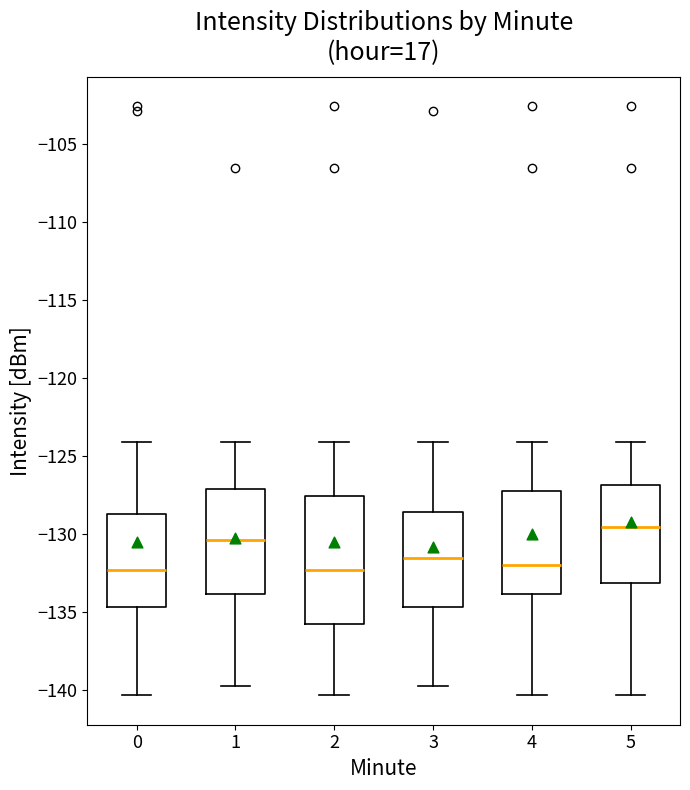

Reading left to right, transcribe this box plot: for each box, give where its median line is, the range the box spans, and where its two whiskers end, as read against the y-axis. The values are not printed on the chart, so give them approximately, as read against the axis.

0: median -132.5, box -134.5 to -128.5, whiskers -140.5 to -124.0
1: median -130.5, box -134.0 to -127.0, whiskers -139.5 to -124.0
2: median -132.5, box -136.0 to -127.5, whiskers -140.5 to -124.0
3: median -131.5, box -134.5 to -128.5, whiskers -139.5 to -124.0
4: median -132.0, box -134.0 to -127.0, whiskers -140.5 to -124.0
5: median -129.5, box -133.0 to -127.0, whiskers -140.5 to -124.0